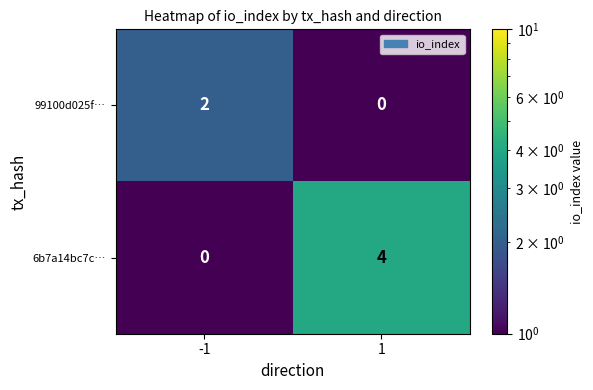

Is it true that 99100d025f… equals -1 at 1?

False